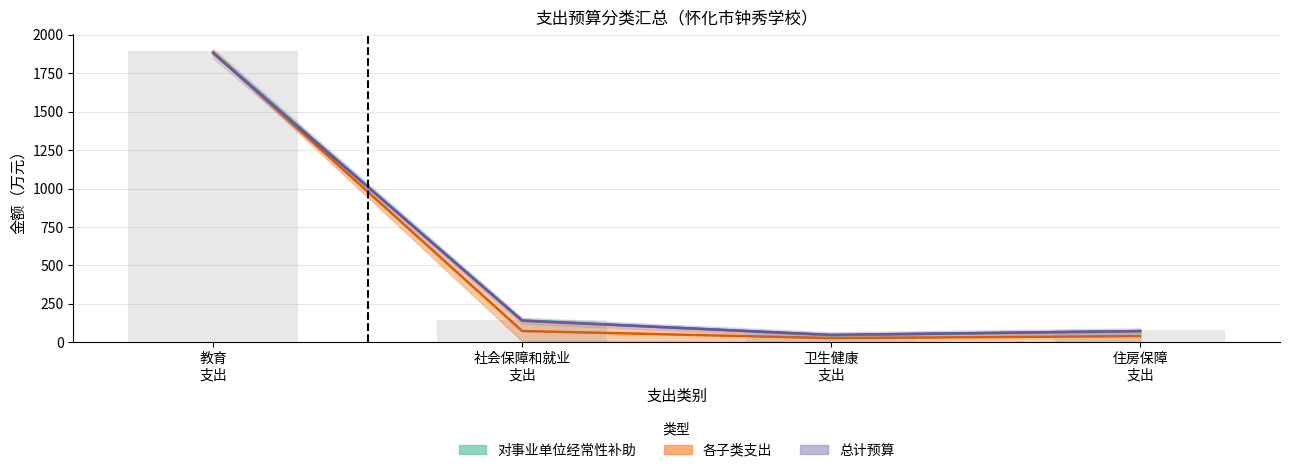

What is the difference between the maximum and second lowest values in the 各子类支出（中值） series?

1847.4